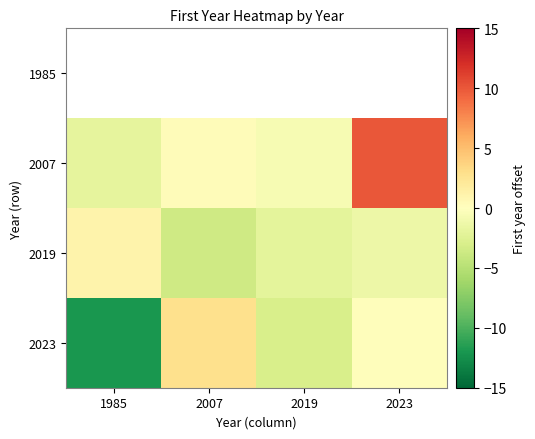

Rank the series by their maximum value, from lowest to highest.

2019, 1985, 2023, 2007